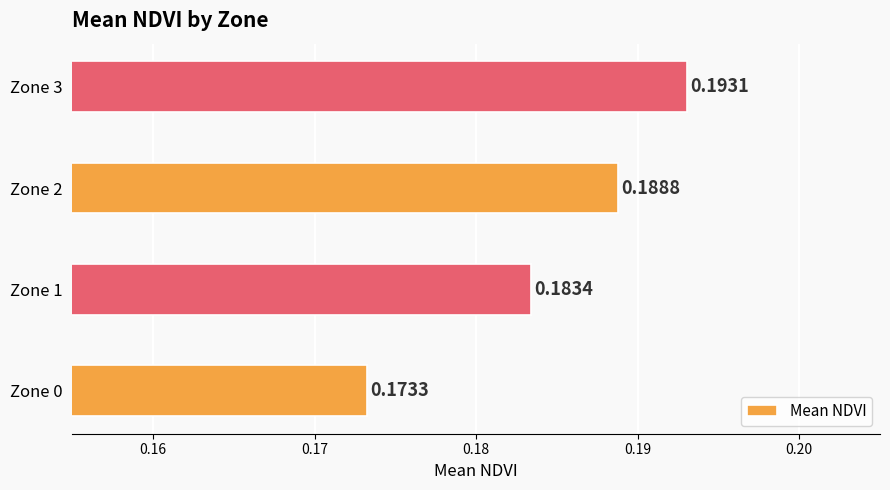

List the labels in order of value, largest first.

Zone 3, Zone 2, Zone 1, Zone 0